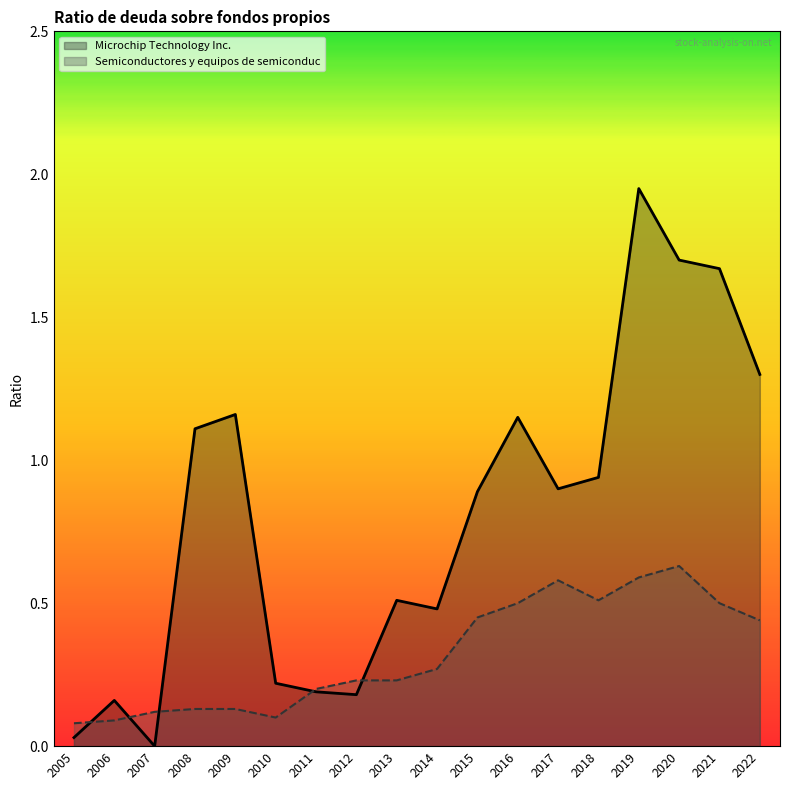

Where is Microchip Technology Inc. nearest to the value 0?

2007